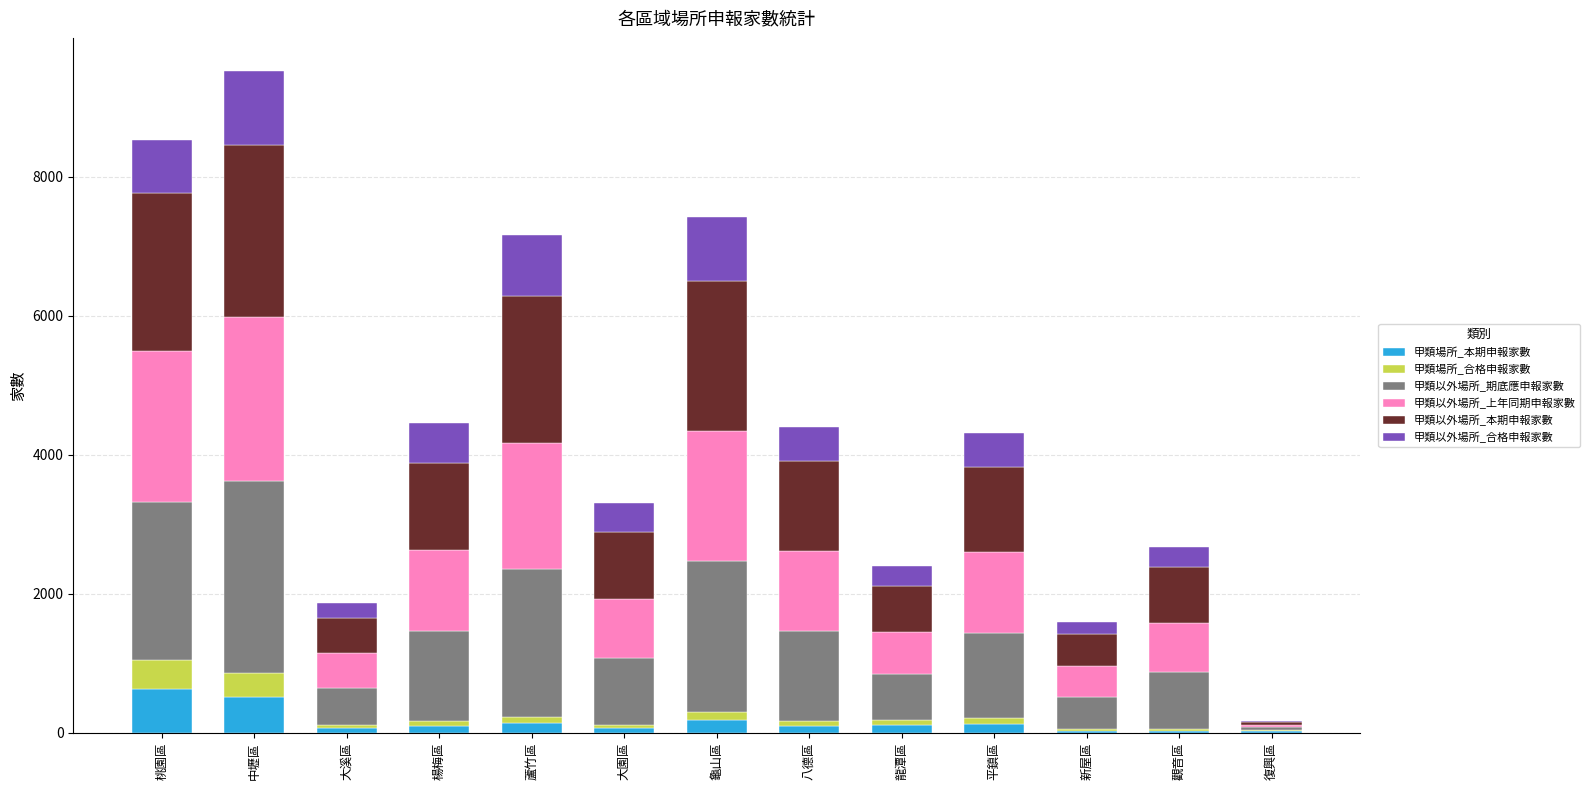

Are the bars horizontal?

No